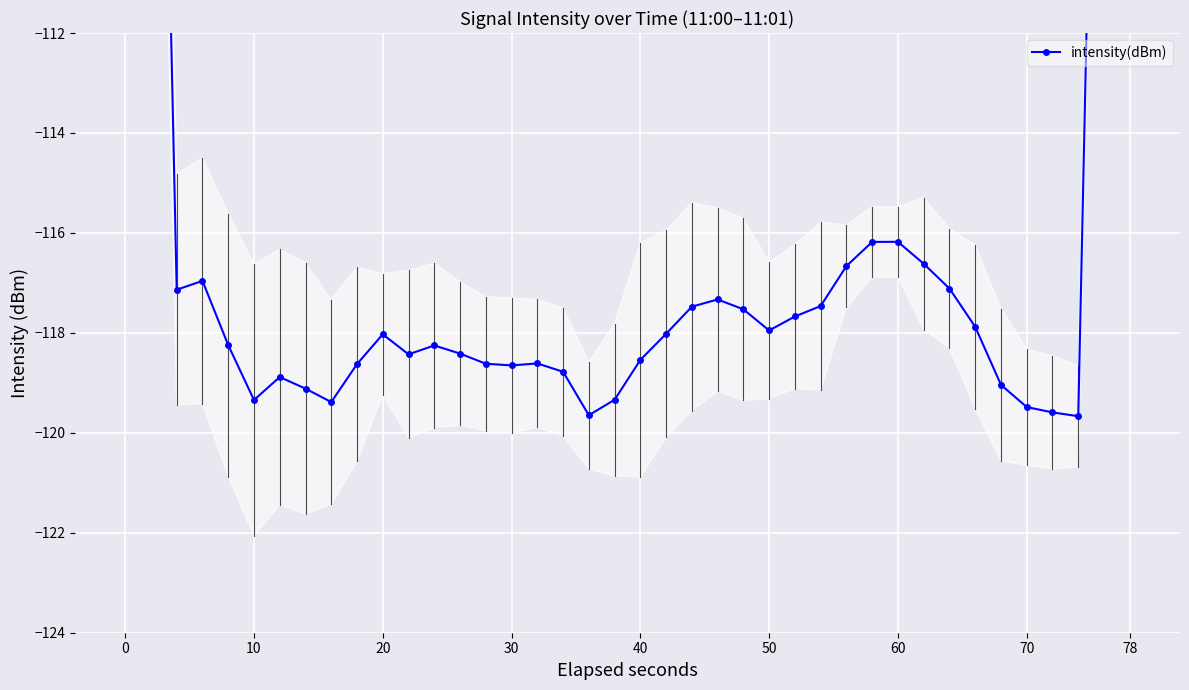

Is this an area chart (filled region under the line)?

No